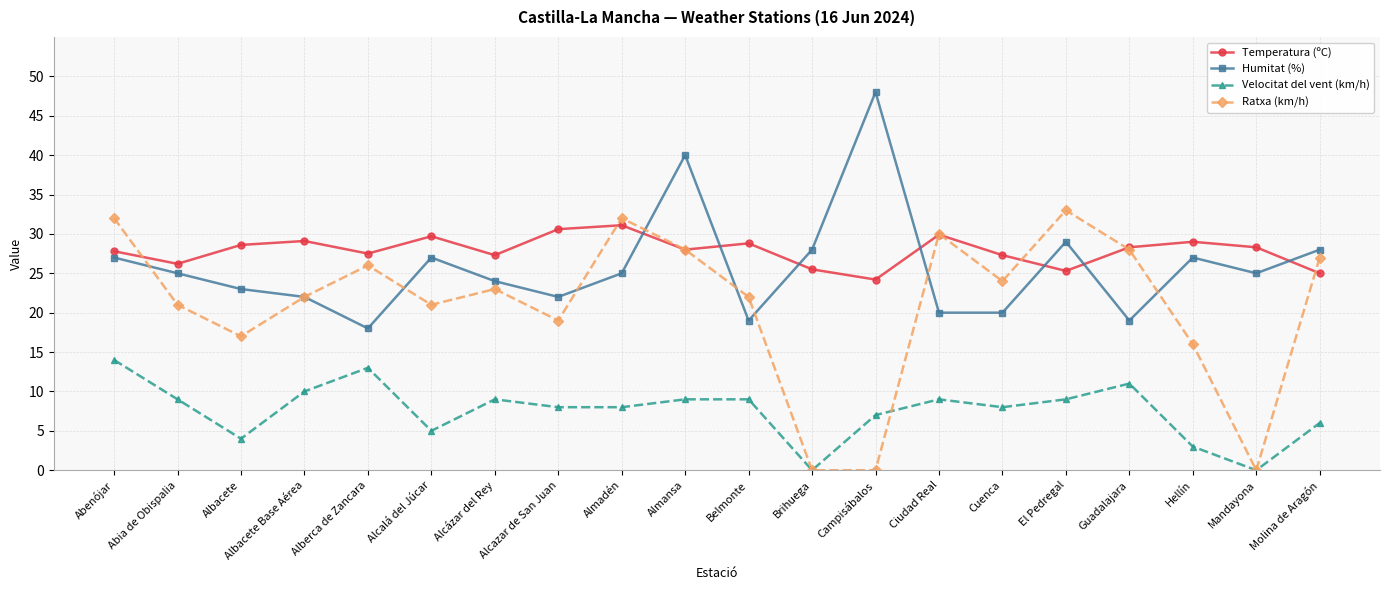

What position from the right is Guadalajara?

4